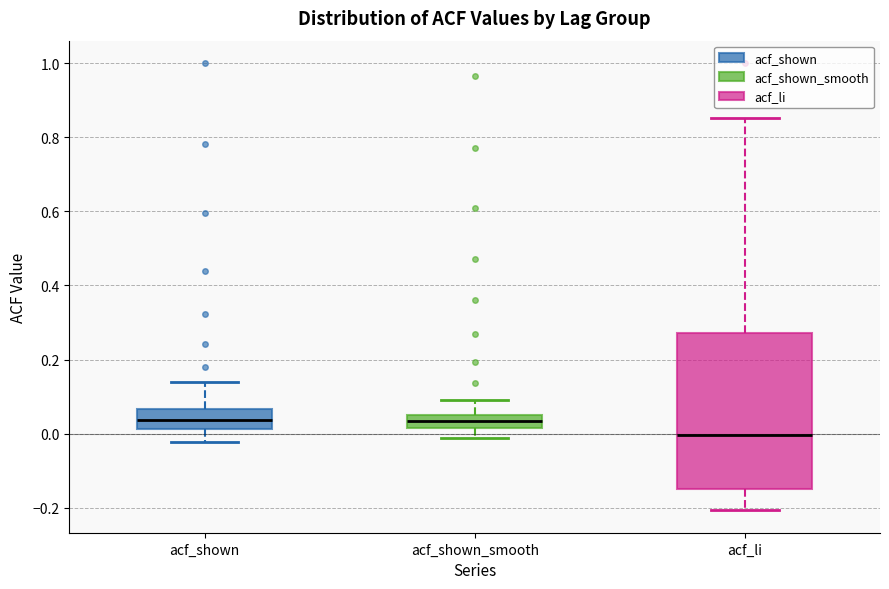

Where does the median line of the box for acf_shown sit on the y-axis? The values are not printed on the chart, so give them approximately, as read against the axis.

0.04